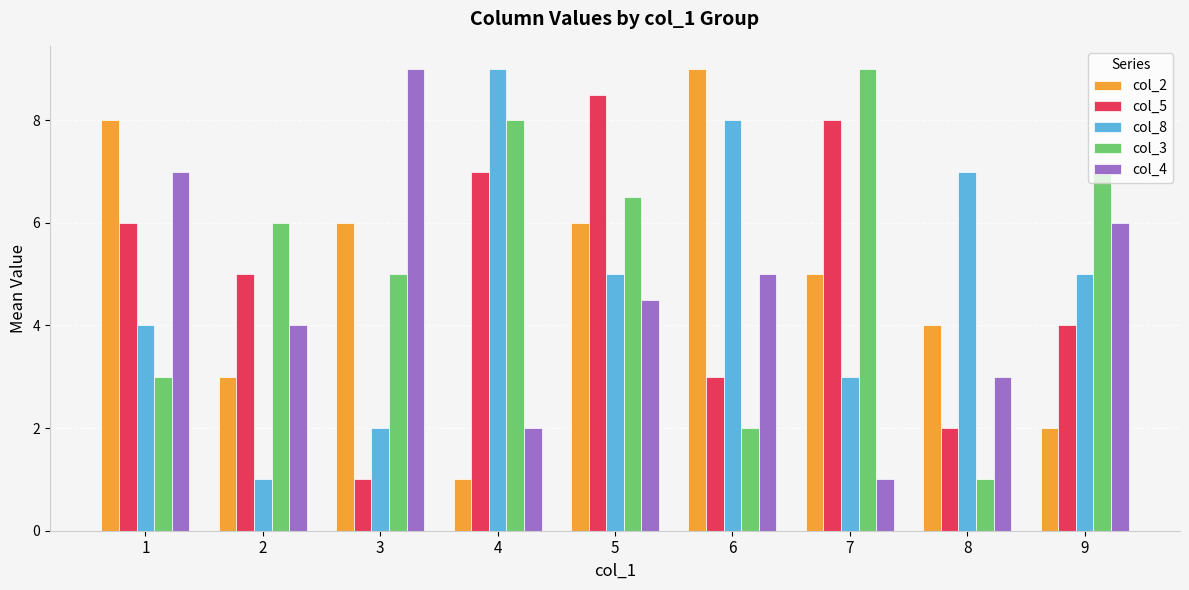

At which label is col_2 closest to 5?

7